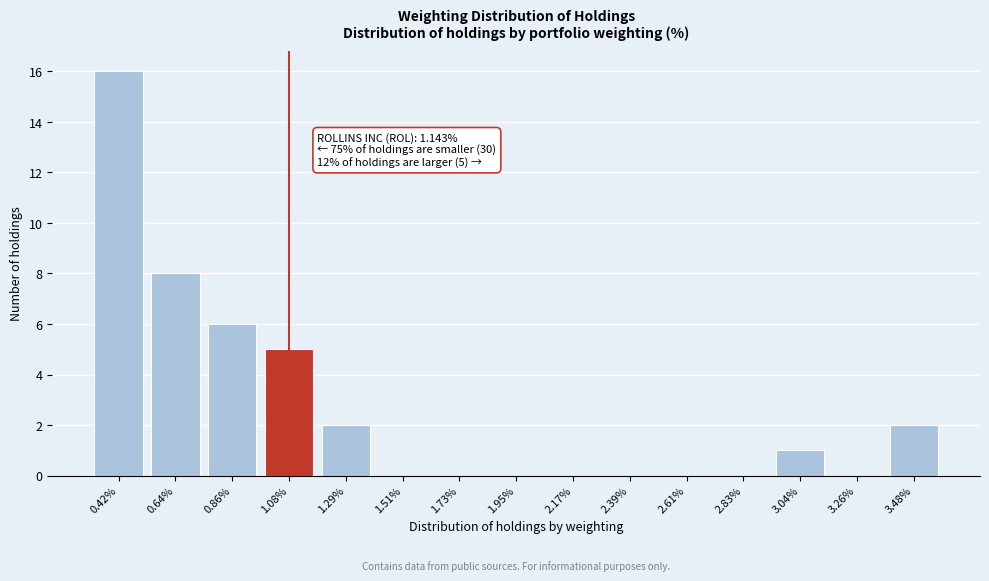

Reading right to left, what are all the values shown in this chart?

3.48%=2	3.26%=0	3.04%=1	2.83%=0	2.61%=0	2.39%=0	2.17%=0	1.95%=0	1.73%=0	1.51%=0	1.29%=2	1.08%=5	0.86%=6	0.64%=8	0.42%=16